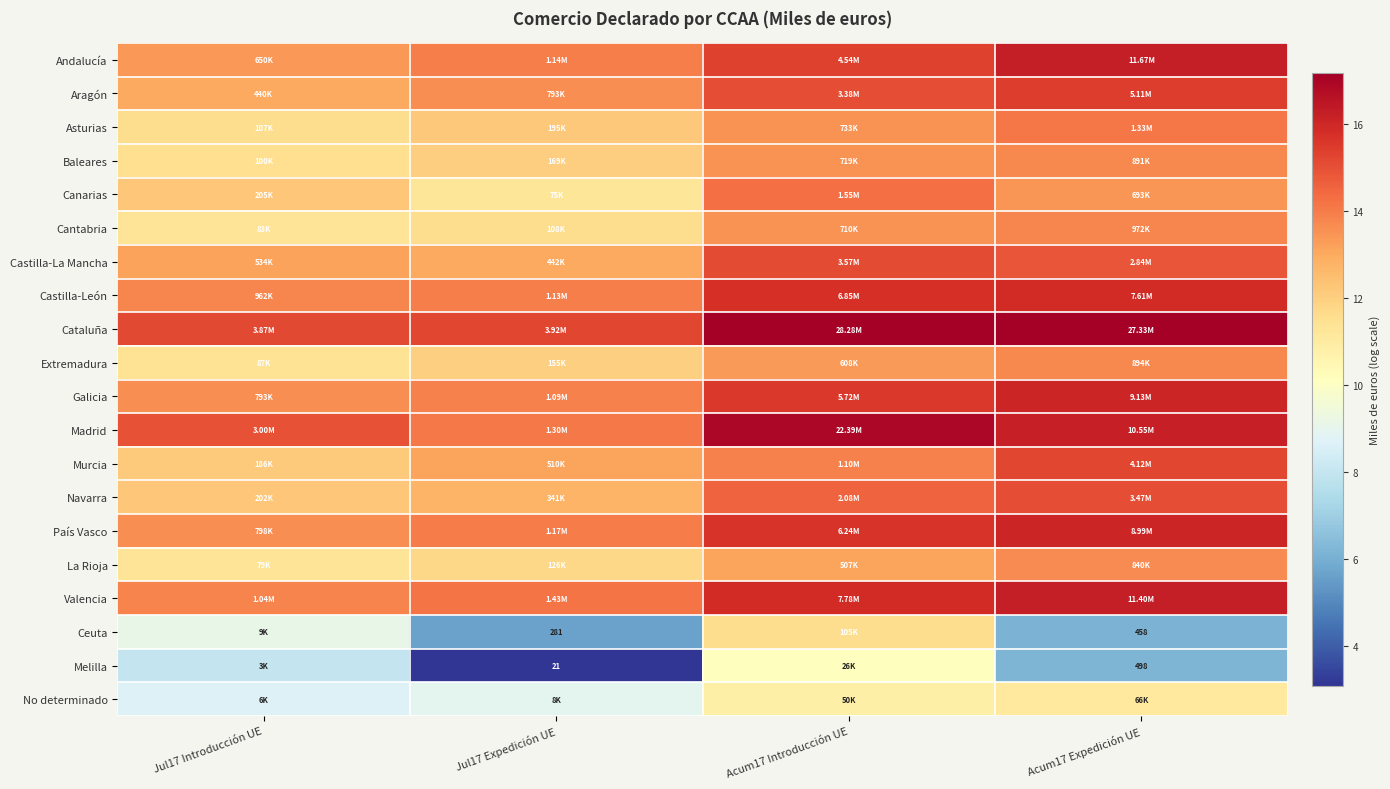

At how many categories does at least one series exceed 10?

4